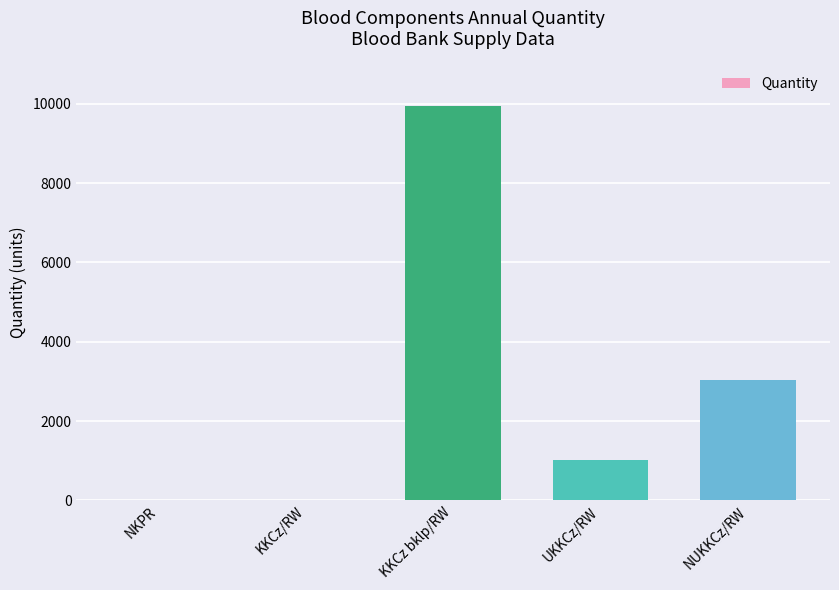

Reading left to right, list all the values displayed in this chart.

2	2	9954	1012	3048